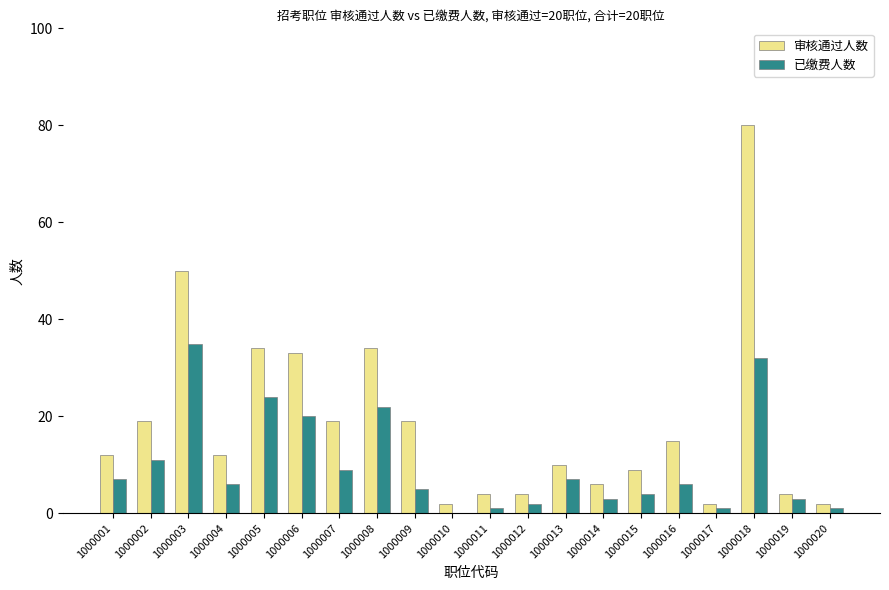

Where does the 已缴费人数 series first go above 6?

1000001